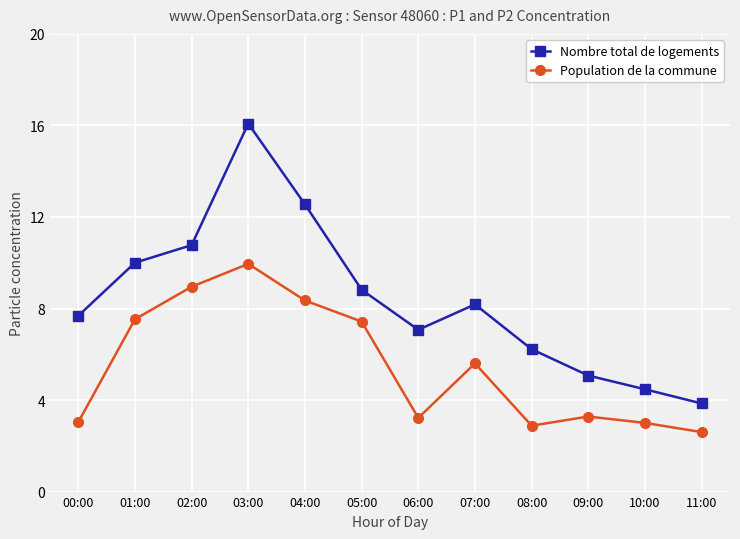

Which series has the widest spread of values?

Nombre total de logements